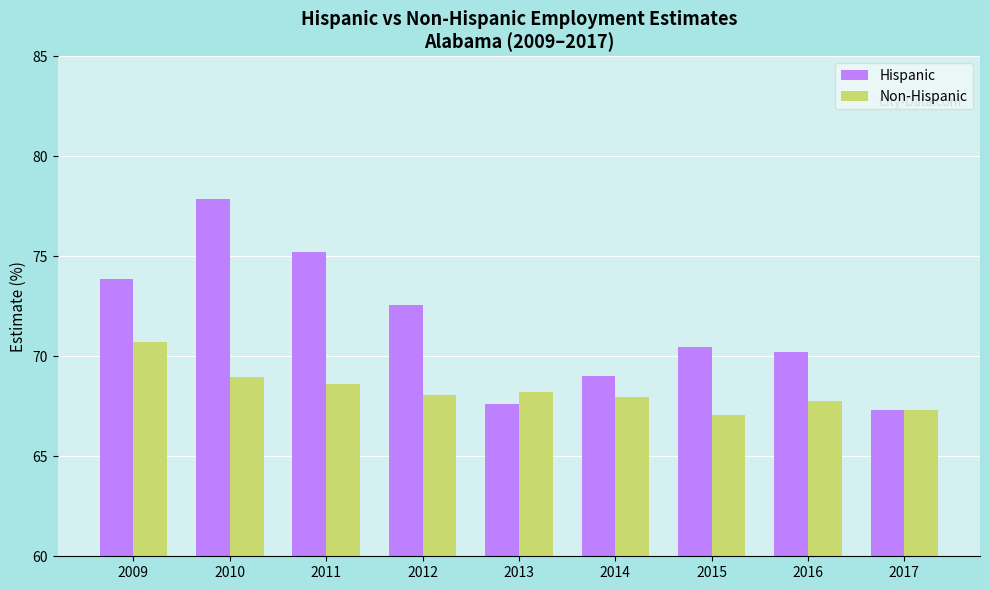

Between 2013 and 2016, which series saw the biggest shift?

Hispanic